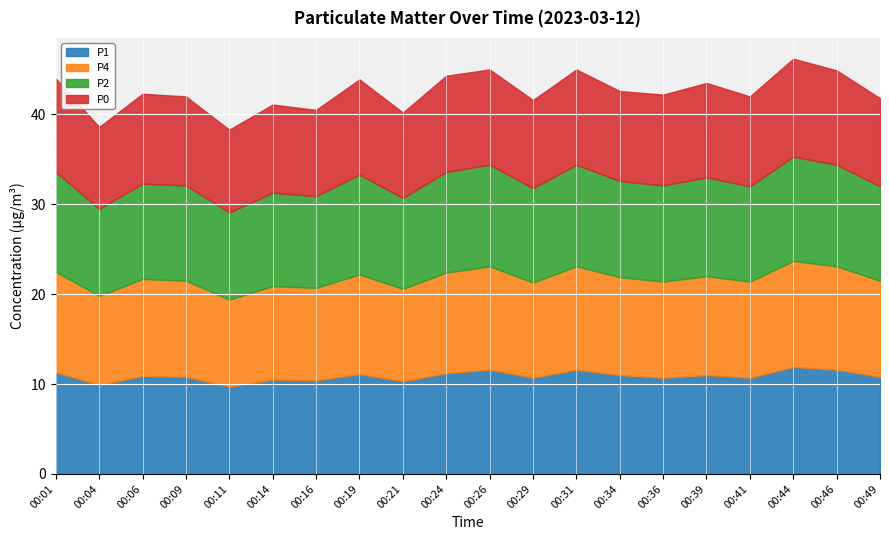

At which category does P4 reach its first local peak?

00:06